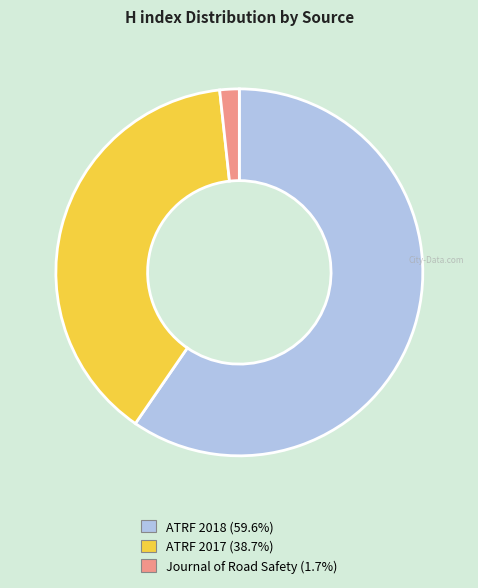

Rank the categories by value from highest to lowest.

ATRF 2018, ATRF 2017, Journal of Road Safety